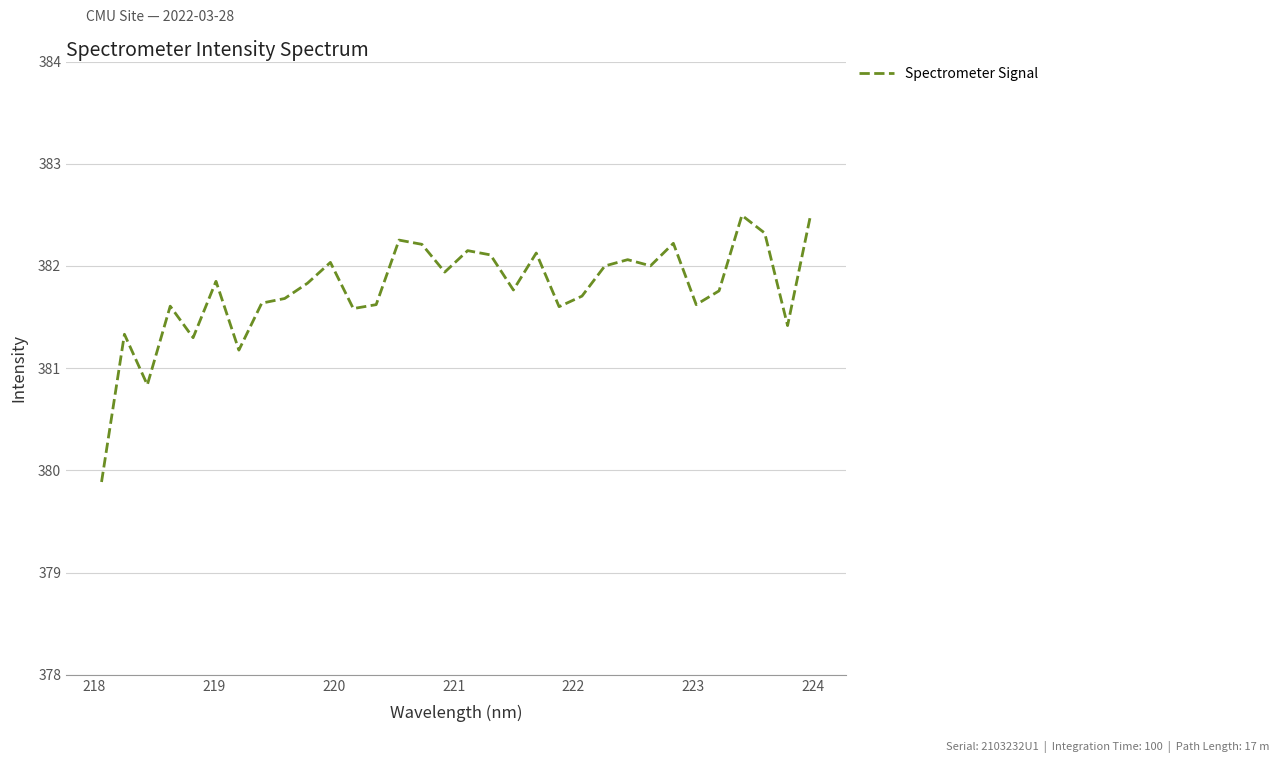

What is the greatest value displayed?

382.5